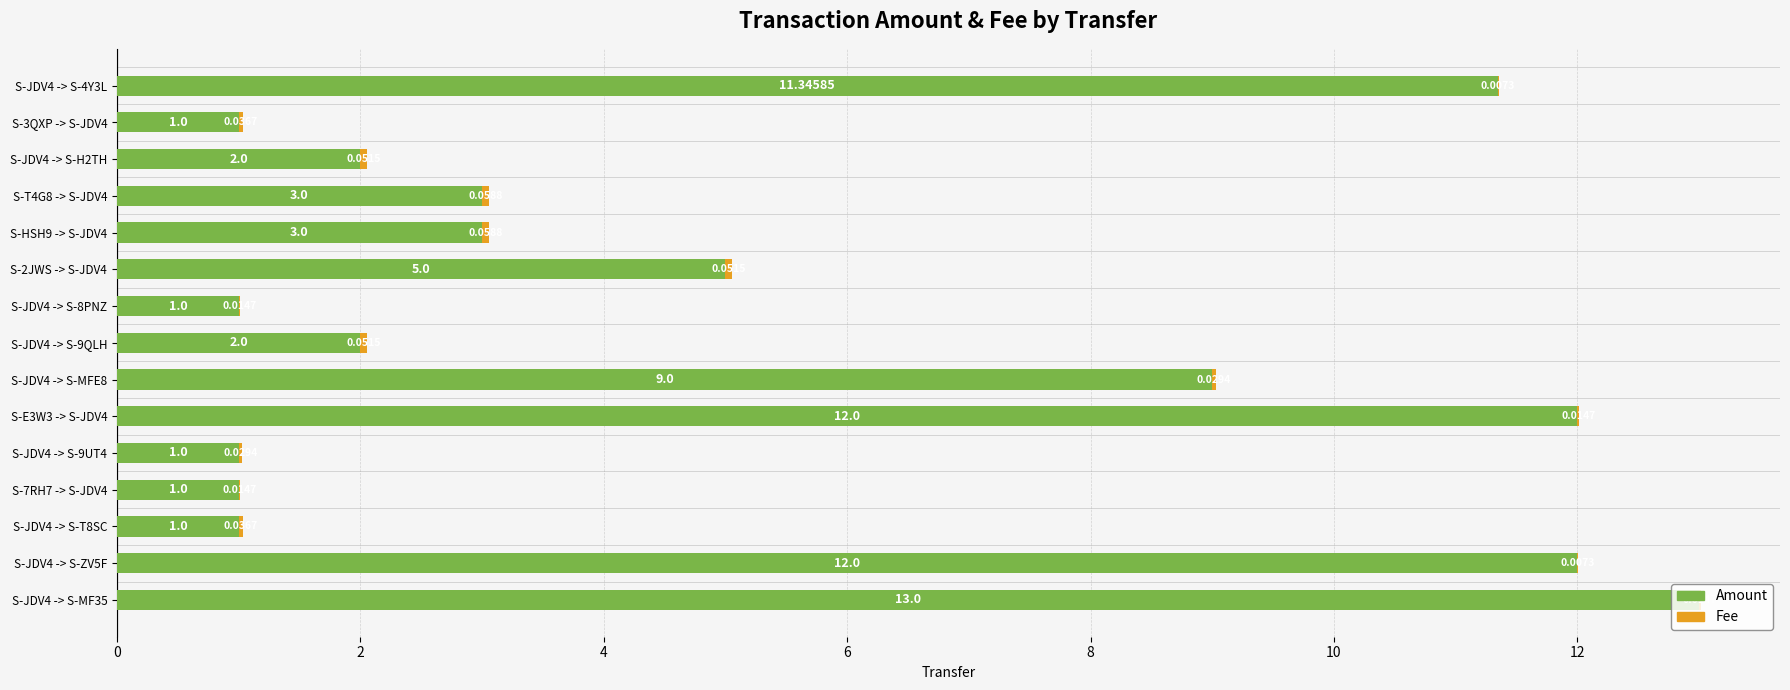

What is the sum of all Amount values?

77.3